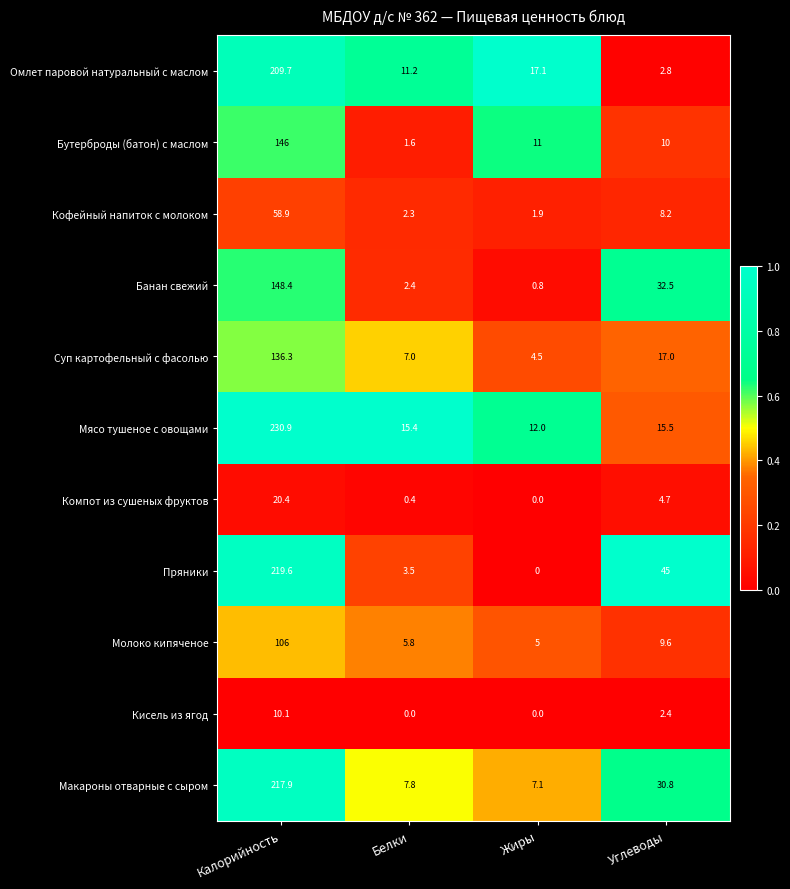

List the series in order of their peak value, highest first.

Мясо тушеное с овощами, Пряники, Макароны отварные с сыром, Омлет паровой натуральный с маслом, Банан свежий, Бутерброды (батон) с маслом, Суп картофельный с фасолью, Молоко кипяченое, Кофейный напиток с молоком, Компот из сушеных фруктов, Кисель из ягод